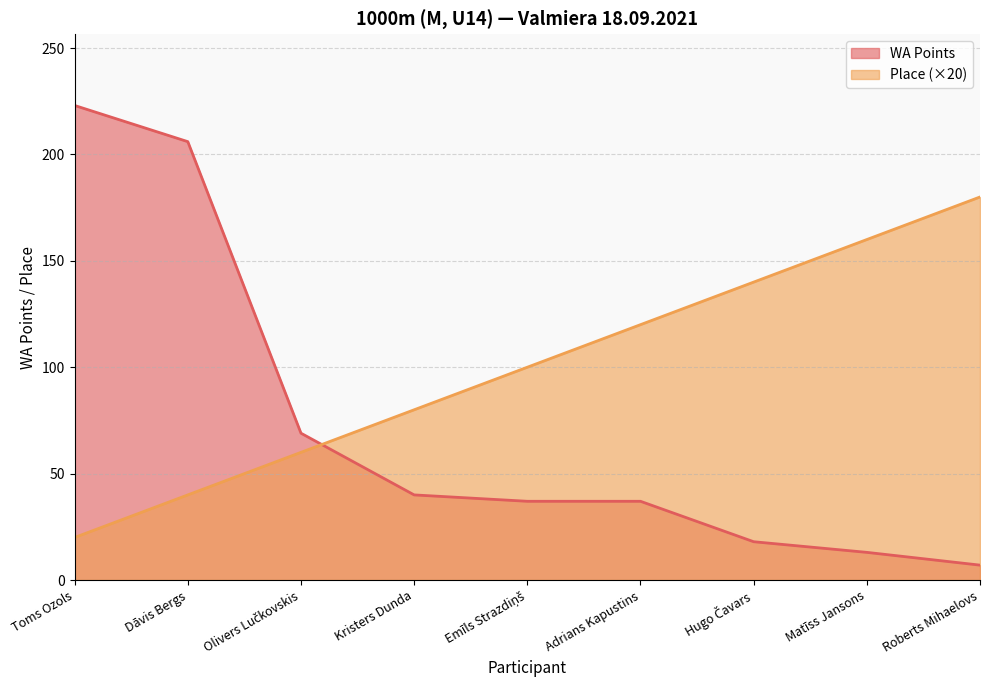

What is the value of the WA Points point at the 7th from the left?

18